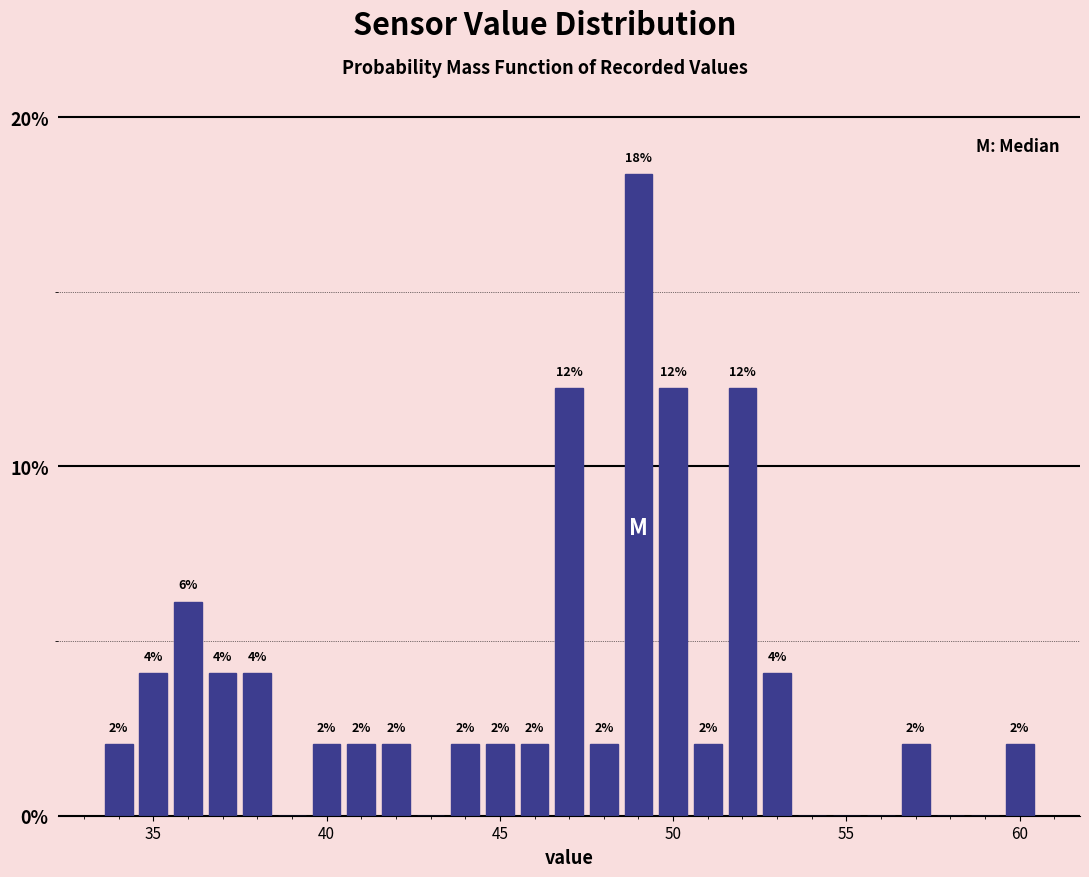

Read against the x-axis, roughly where is the centre of the tallest bar?

49.0